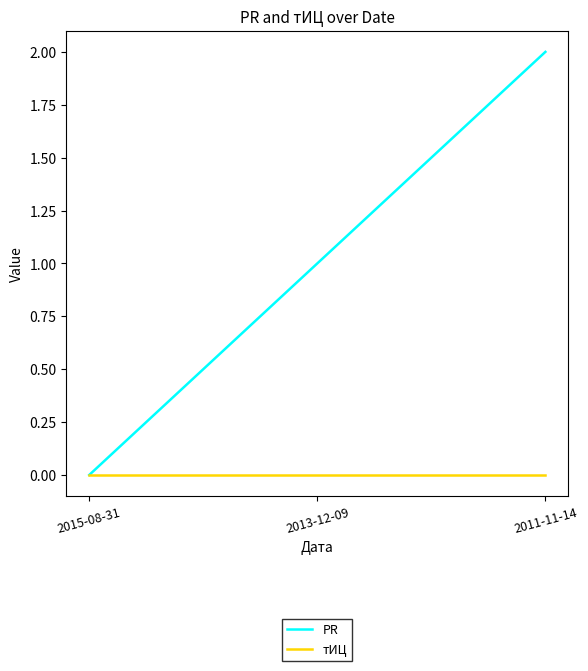

Which series has the largest total across all categories?

PR